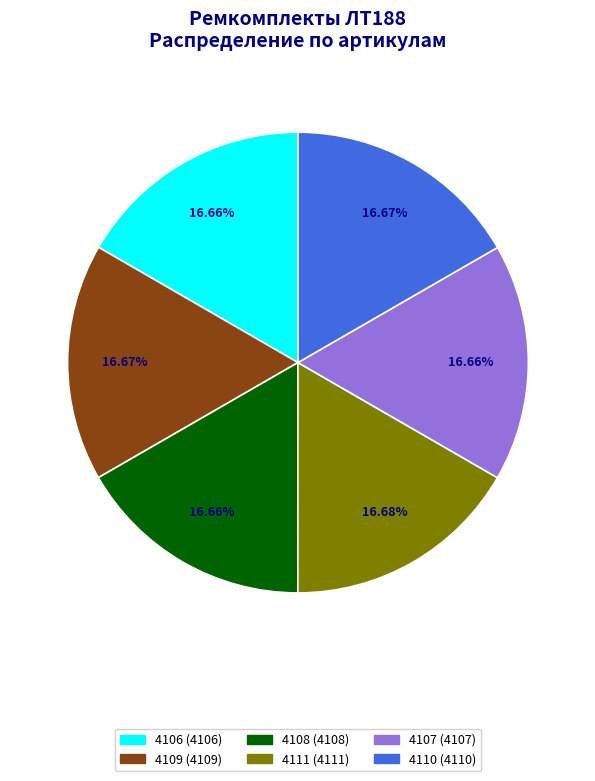

Does 4108 (4108) account for over 50% of the chart?

No